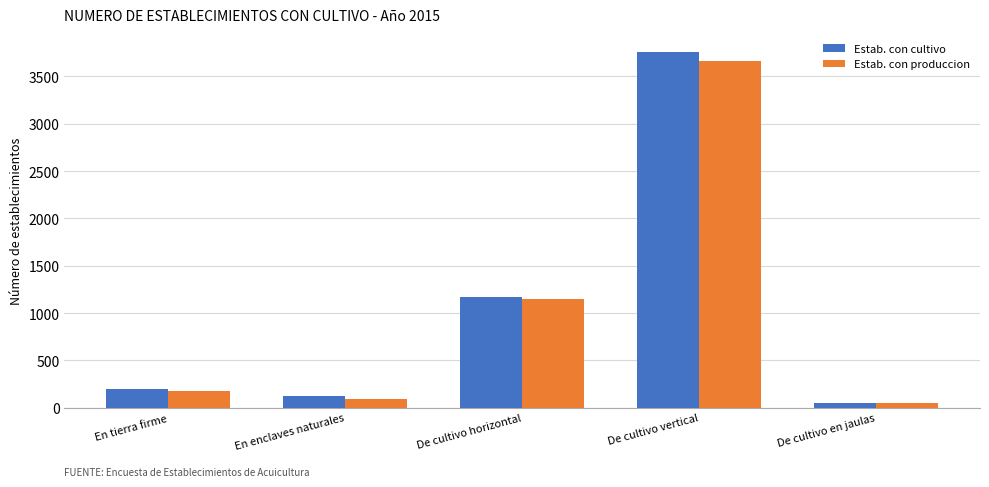

Reading left to right, list all the values displayed in this chart.

Estab. con cultivo: En tierra firme=197	En enclaves naturales=120	De cultivo horizontal=1169	De cultivo vertical=3762	De cultivo en jaulas=48
Estab. con produccion: En tierra firme=172	En enclaves naturales=92	De cultivo horizontal=1153	De cultivo vertical=3665	De cultivo en jaulas=47